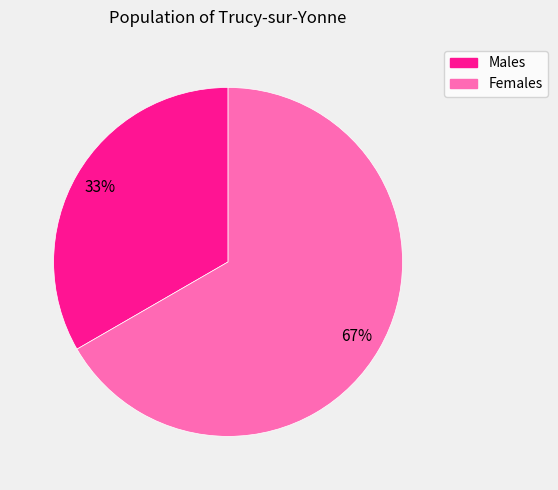

What percentage is the Males slice, to the nearest percent?

33%